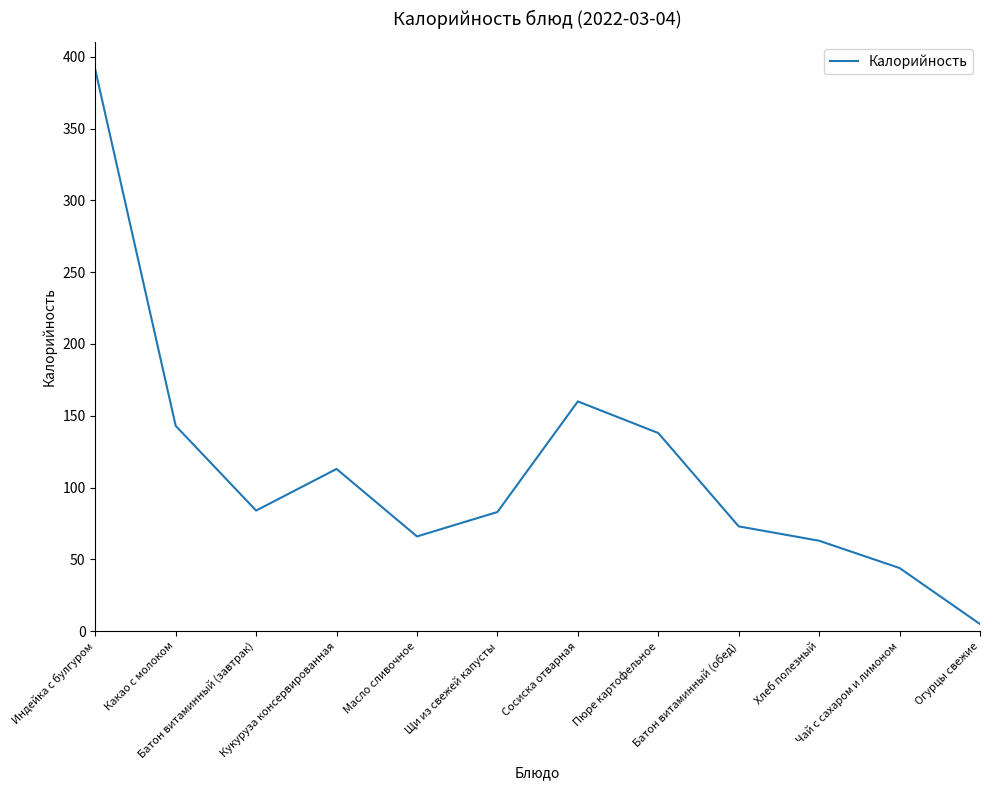

What is the maximum value shown in the chart?

391